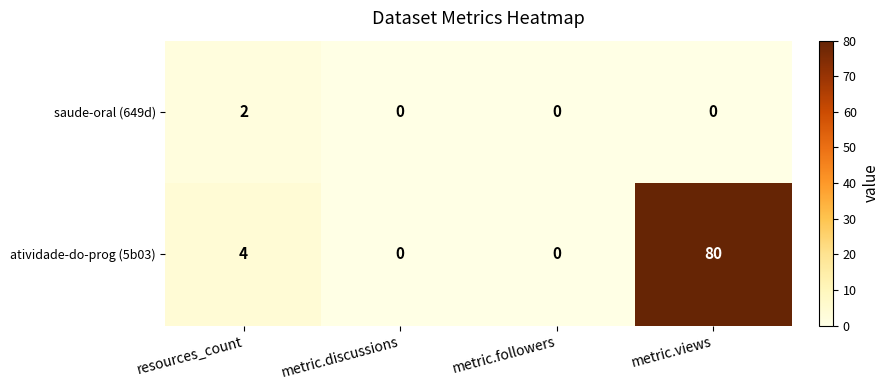

List the series in order of their peak value, highest first.

atividade-do-prog (5b03), saude-oral (649d)